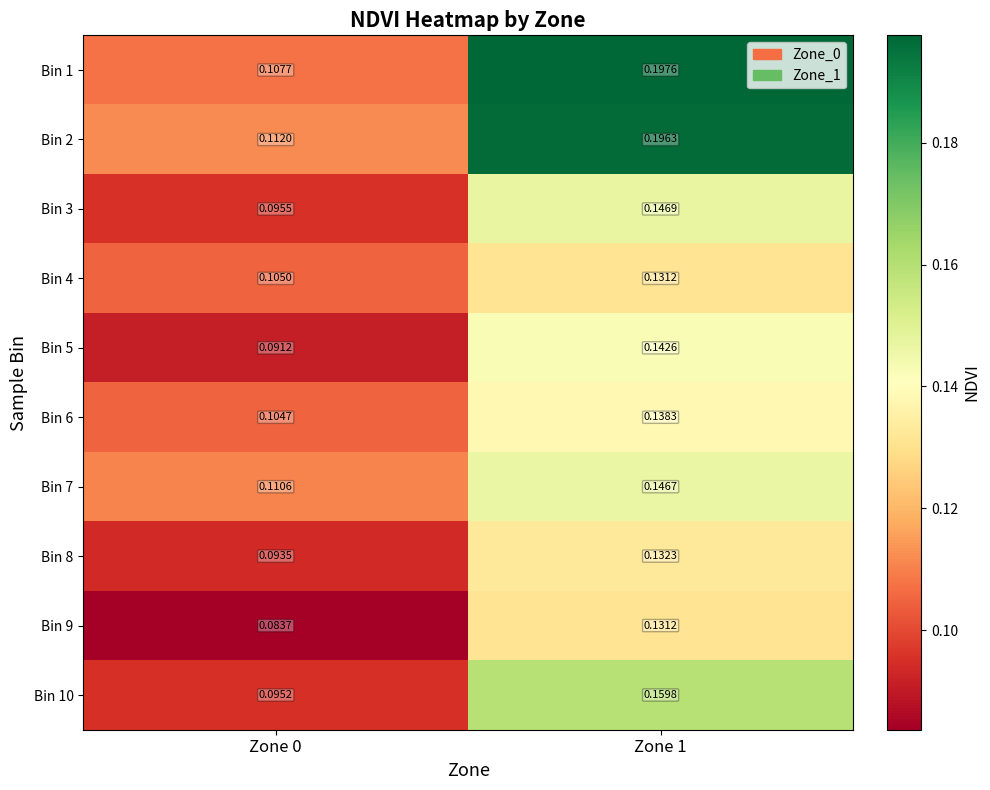

Is the value of Bin 4 at Zone 1 greater than the value of Bin 6 at Zone 1?

No